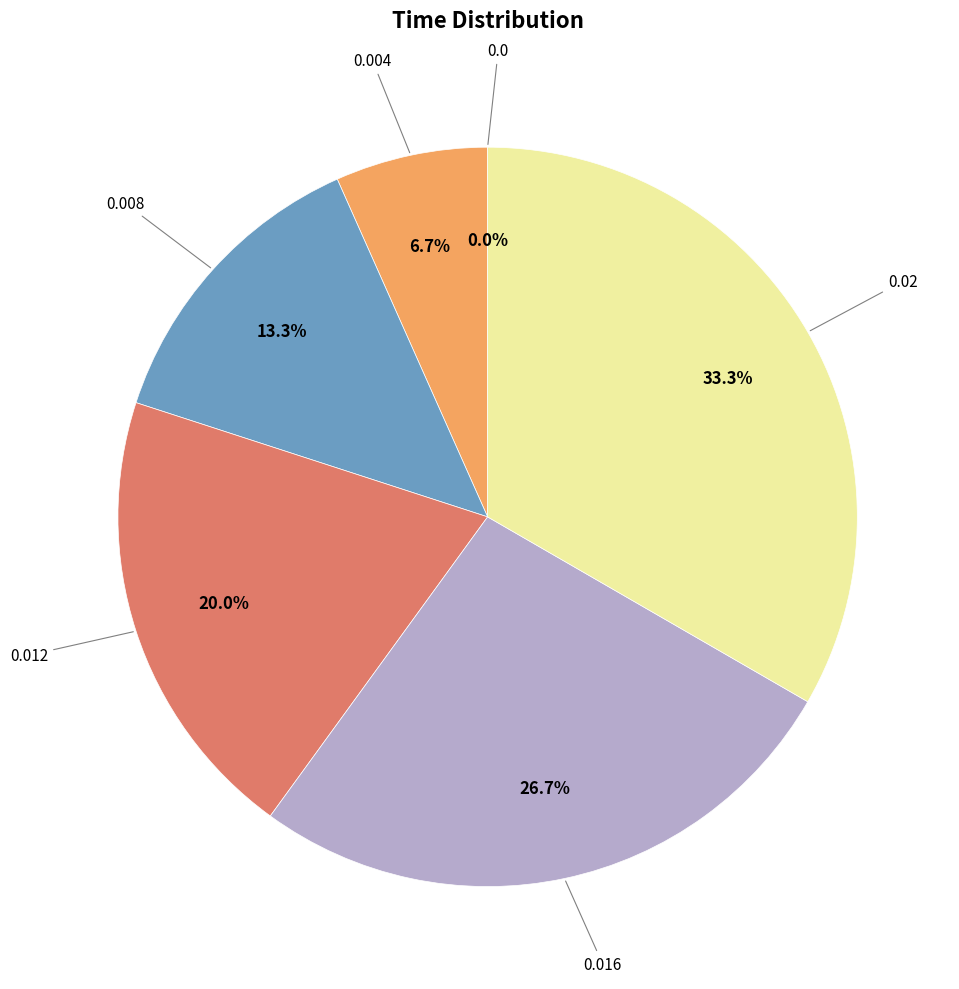

To the nearest percent, what percentage of the pie is 0.004?

7%